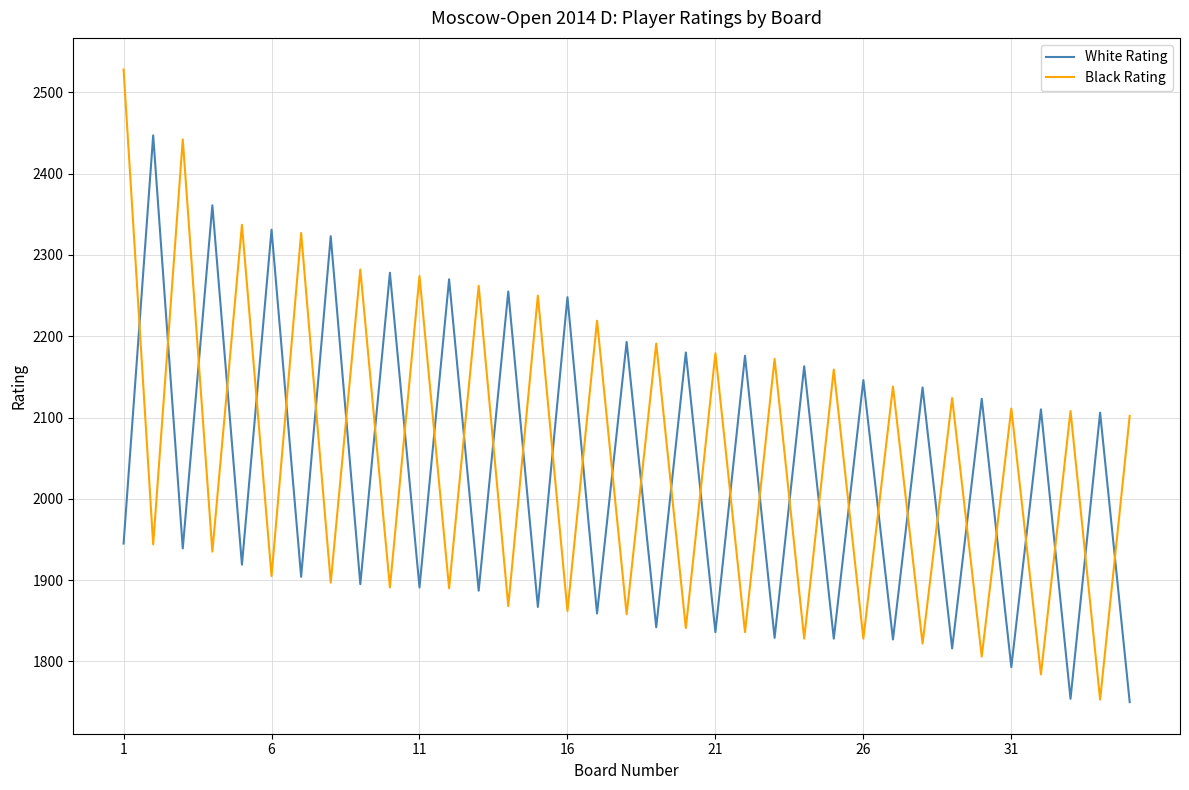

Which series has the widest spread of values?

Black Rating